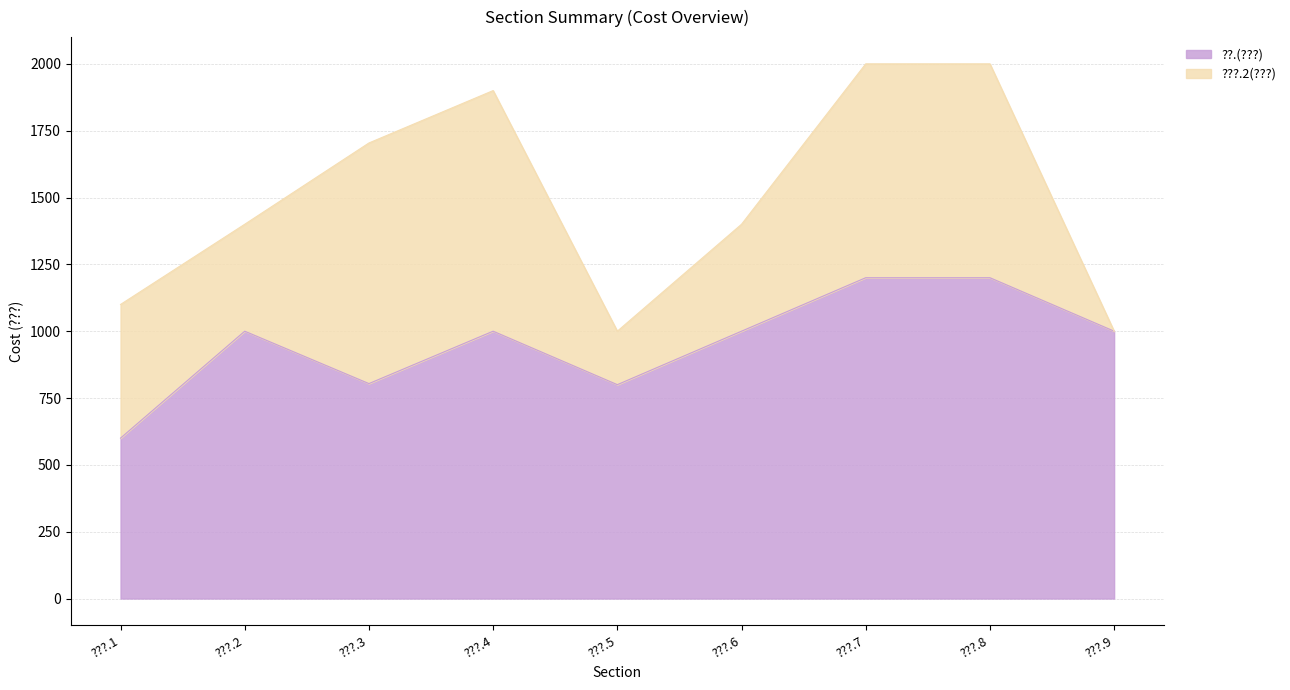

What is the greatest value displayed?

1200